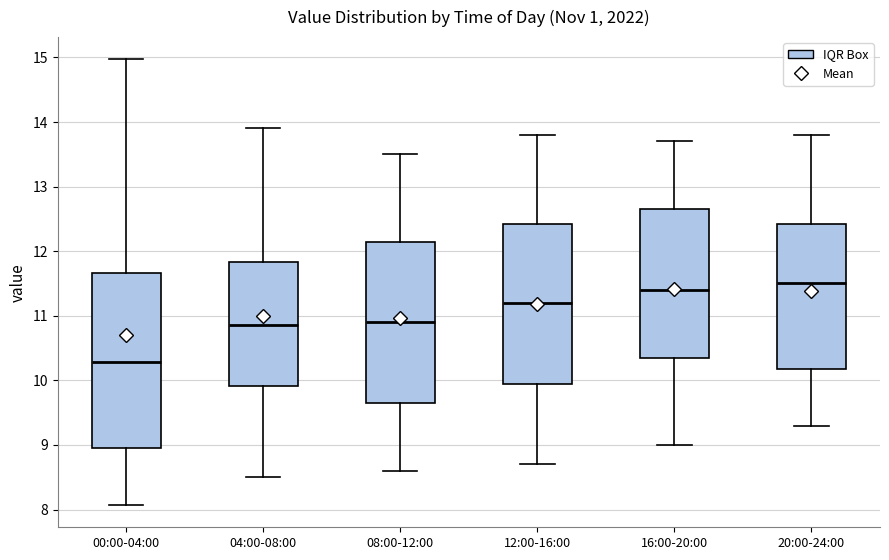

Where does the lower whisker of the box for 04:00-08:00 end on the y-axis? The values are not printed on the chart, so give them approximately, as read against the axis.

8.5